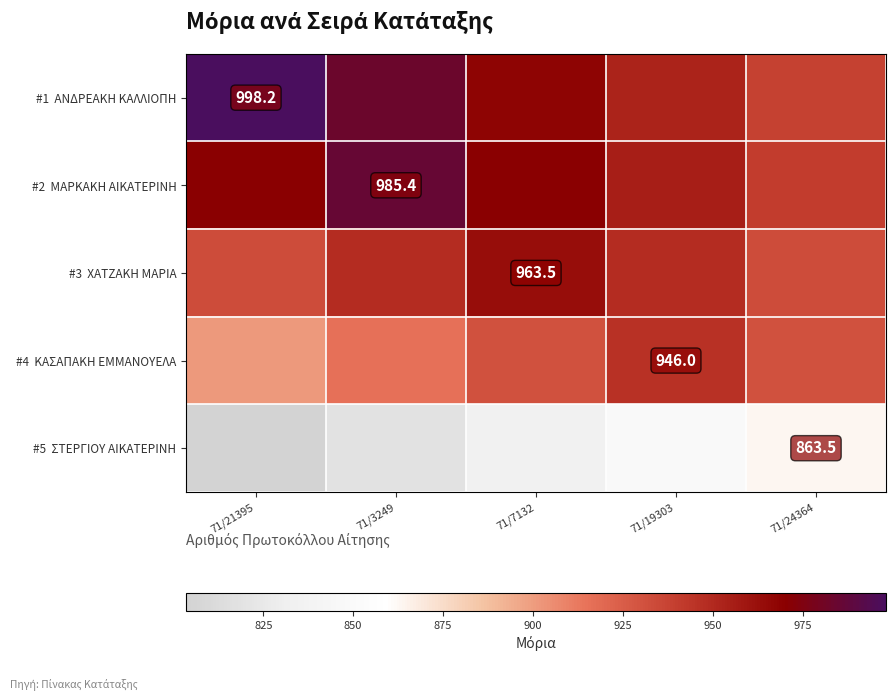

List the labels in order of #3 ΧΑΤΖΑΚΗ ΜΑΡΙΑ value, smallest first.

71/21395, 71/24364, 71/3249, 71/19303, 71/7132